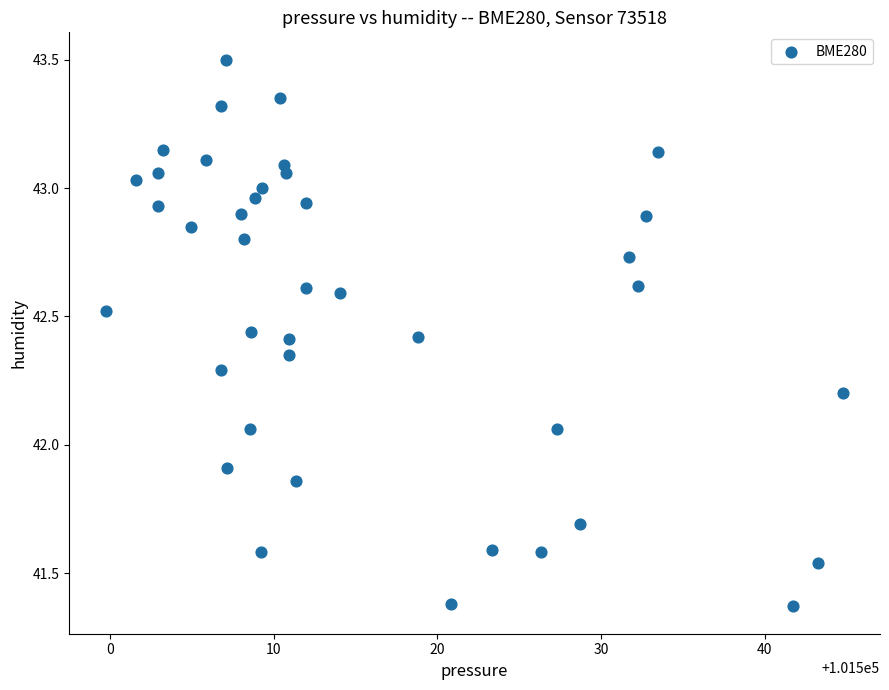

What is the range of Y values (max minus min)?

2.1